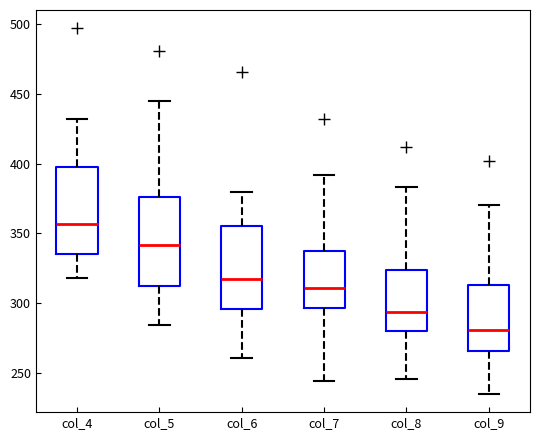

Reading left to right, read every box against the y-axis: the position of its median line, the range the box covers, and the ends of its whiskers. The values are not printed on the chart, so give them approximately, as read against the axis.

col_4: median 355, box 335 to 395, whiskers 320 to 430
col_5: median 340, box 315 to 375, whiskers 285 to 445
col_6: median 315, box 295 to 355, whiskers 260 to 380
col_7: median 310, box 295 to 340, whiskers 245 to 390
col_8: median 295, box 280 to 325, whiskers 245 to 385
col_9: median 280, box 265 to 315, whiskers 235 to 370